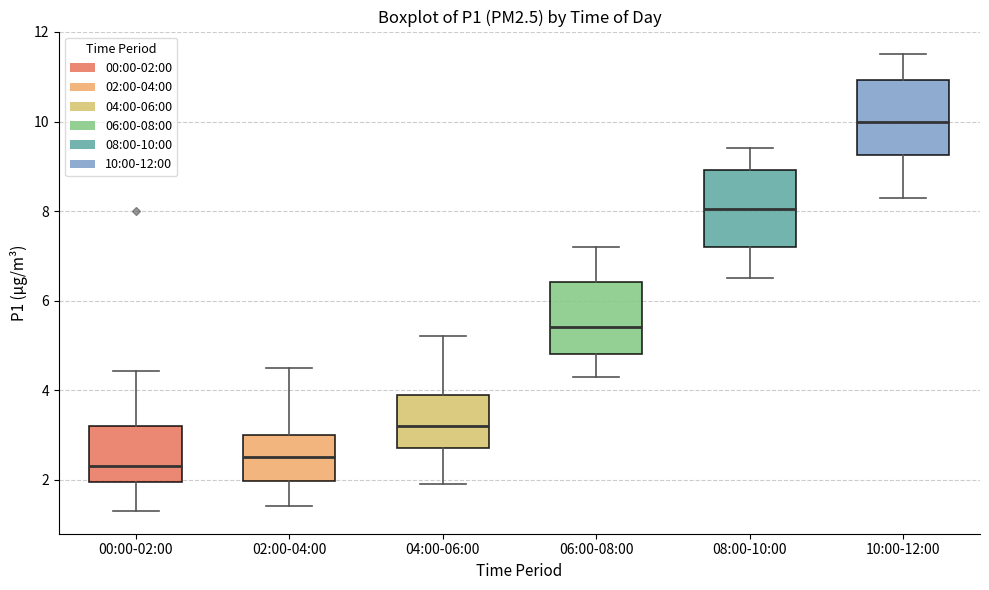

Reading left to right, read every box against the y-axis: the position of its median line, the range the box covers, and the ends of its whiskers. The values are not printed on the chart, so give them approximately, as read against the axis.

00:00-02:00: median 2.4, box 2.0 to 3.2, whiskers 1.4 to 4.4
02:00-04:00: median 2.6, box 2.0 to 3.0, whiskers 1.4 to 4.6
04:00-06:00: median 3.2, box 2.8 to 4.0, whiskers 2.0 to 5.2
06:00-08:00: median 5.4, box 4.8 to 6.4, whiskers 4.4 to 7.2
08:00-10:00: median 8.0, box 7.2 to 9.0, whiskers 6.6 to 9.4
10:00-12:00: median 10.0, box 9.2 to 11.0, whiskers 8.4 to 11.6